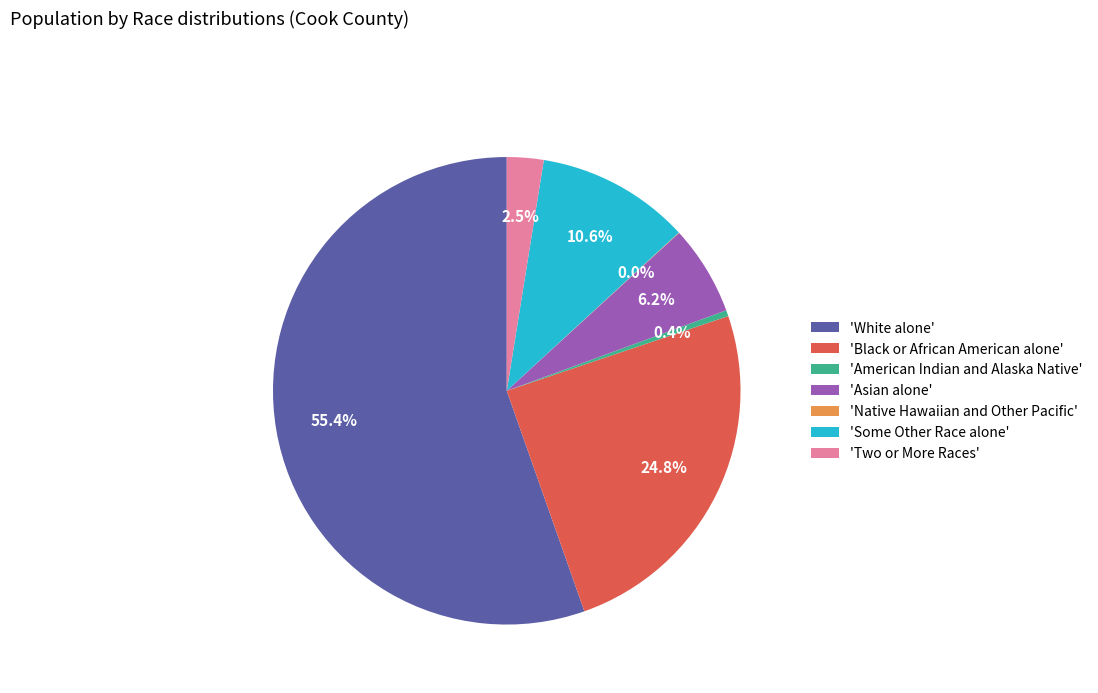

Which slice is the largest?

'White alone'